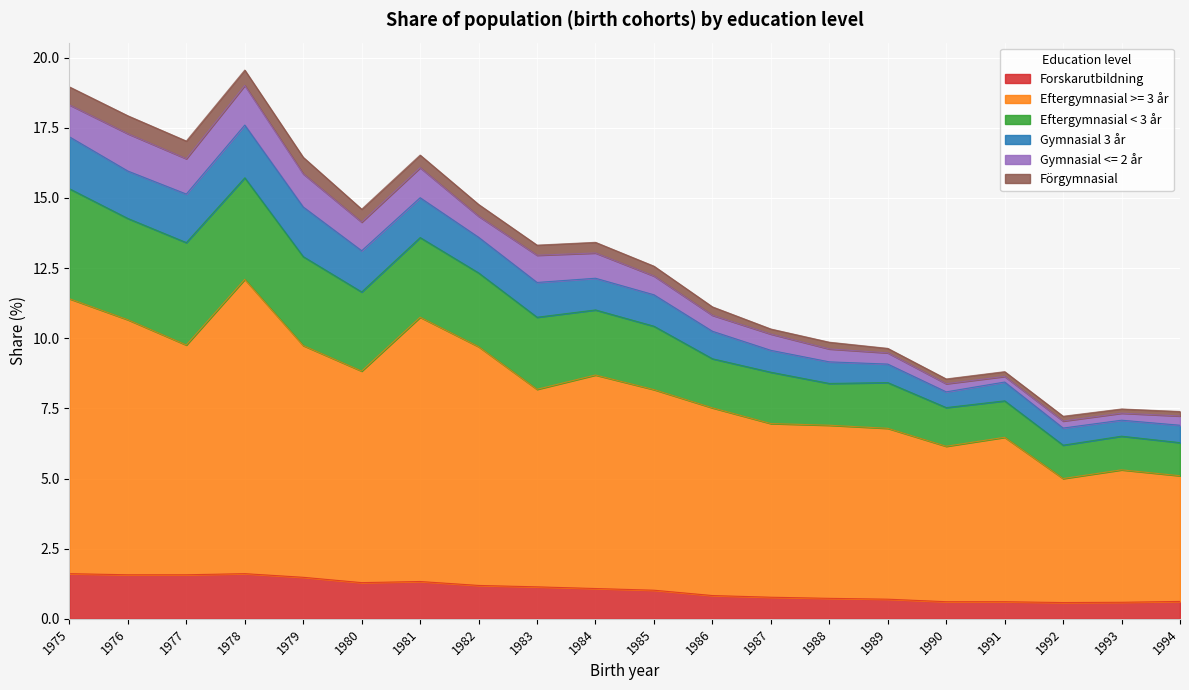

At which category does Eftergymnasial < 3 år reach its first local valley?

1977